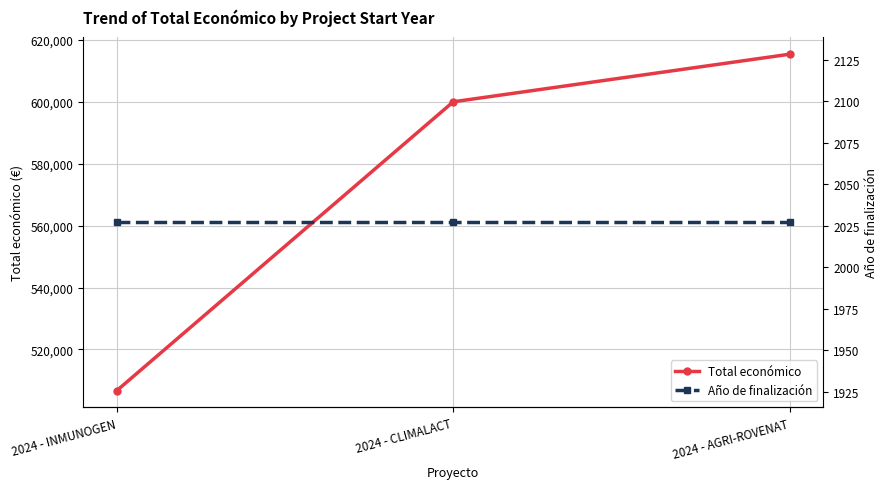

How many lines are shown in the chart?

2